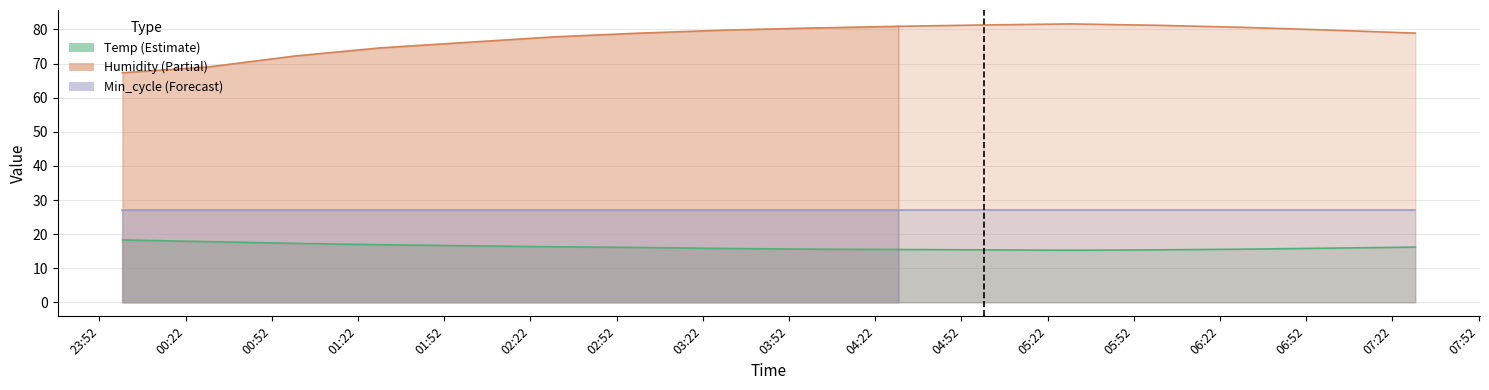

What is the minimum value for Humidity?

67.3